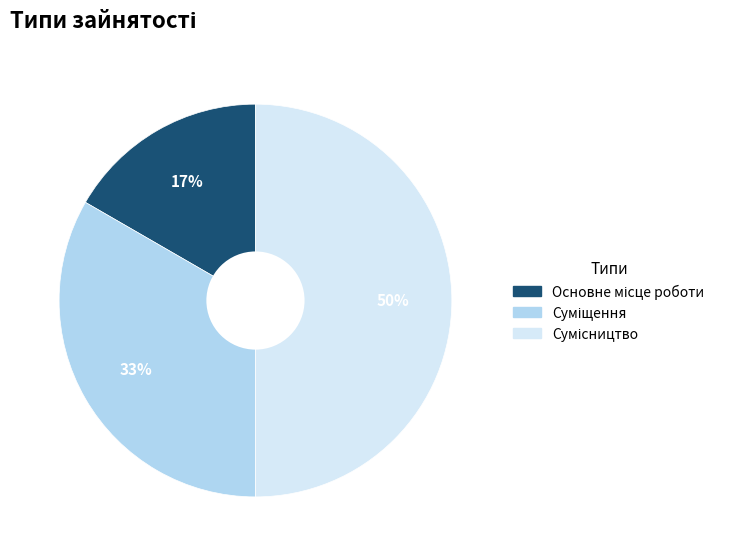

To the nearest percent, what is the average slice percentage?

33%